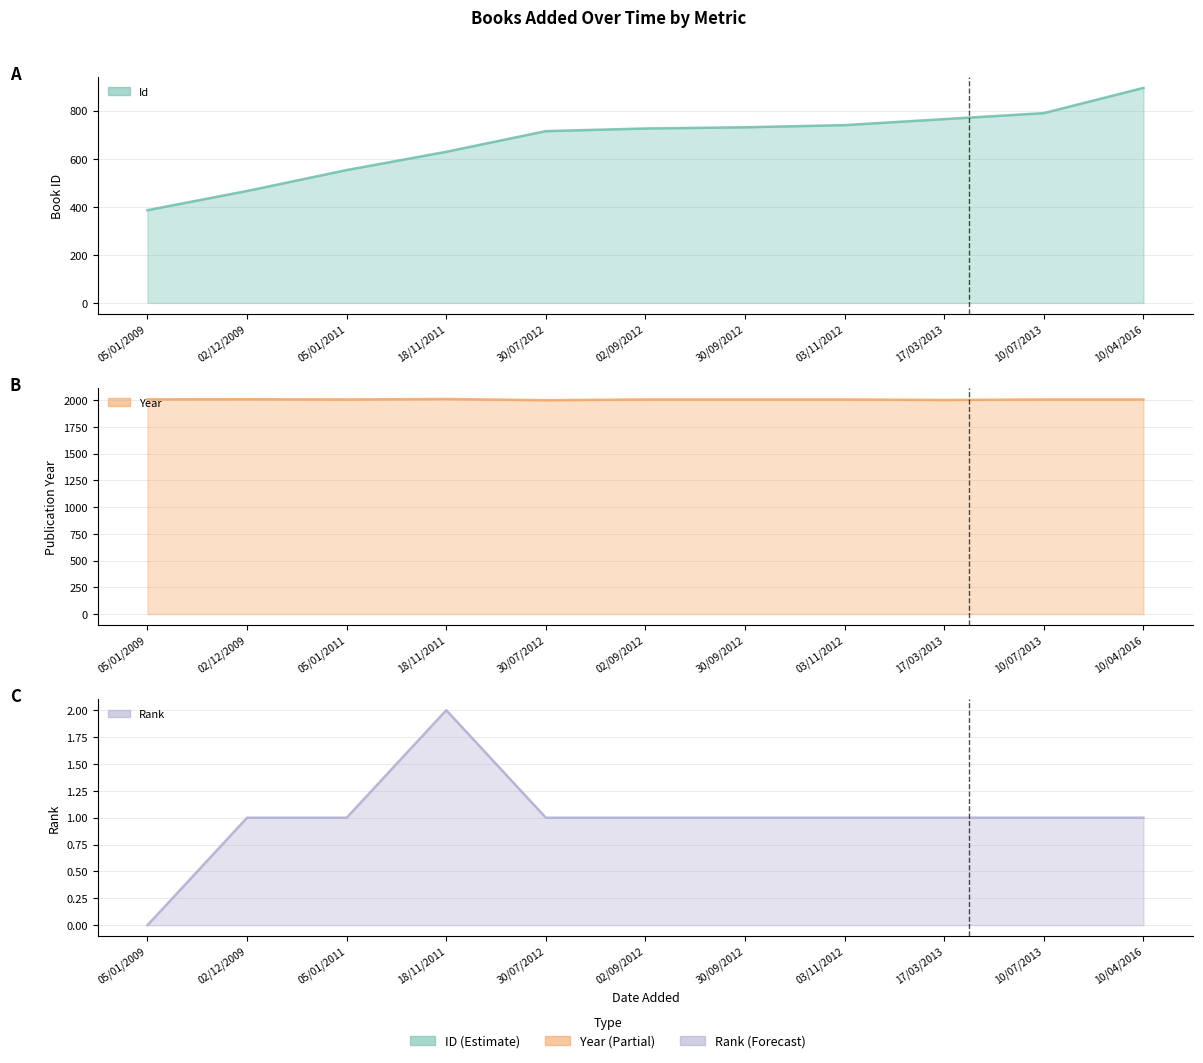

Does the chart have visible grid lines?

Yes